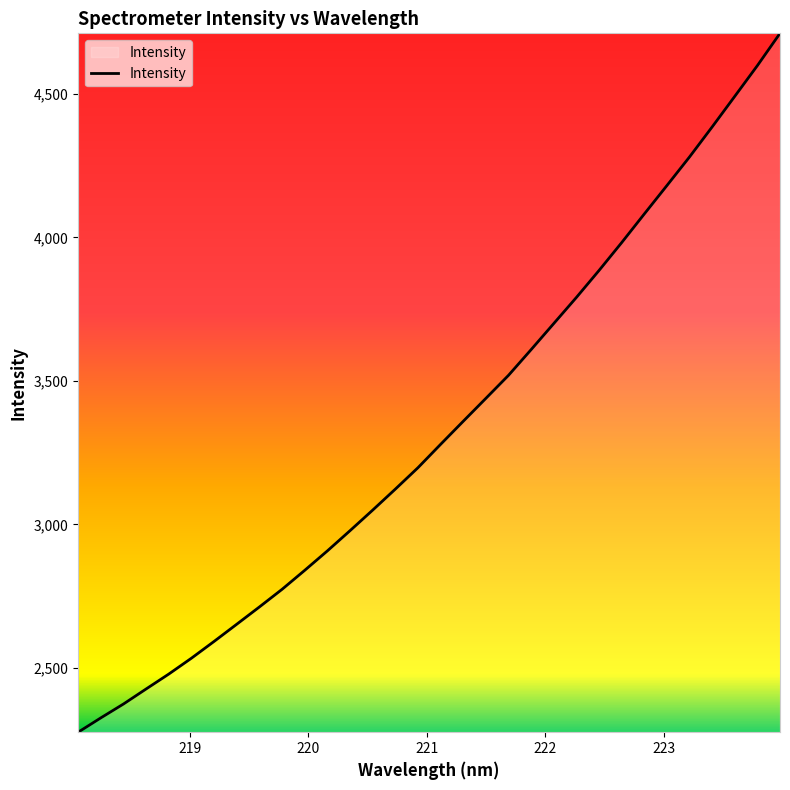

Reading right to left, extract all data points from this chart.

4711.2	4598.8	4491.7	4385.1	4280.6	4180.9	4081.8	3982.1	3885.1	3791.2	3700.3	3609.4	3519.8	3439.5	3359.7	3279.3	3197.9	3123.3	3050.1	2978.5	2908.1	2840.4	2774.2	2712.8	2652.6	2592.7	2534.2	2478.9	2427.0	2374.5	2326.2	2276.3